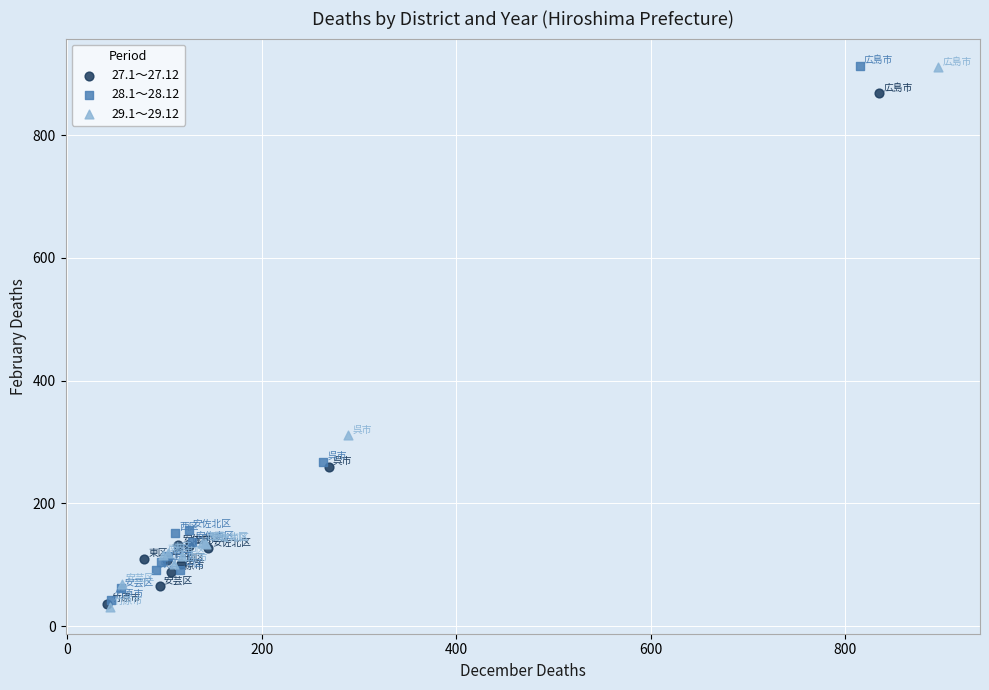

What are all the series names shown in the legend?

27.1～27.12, 28.1～28.12, 29.1～29.12